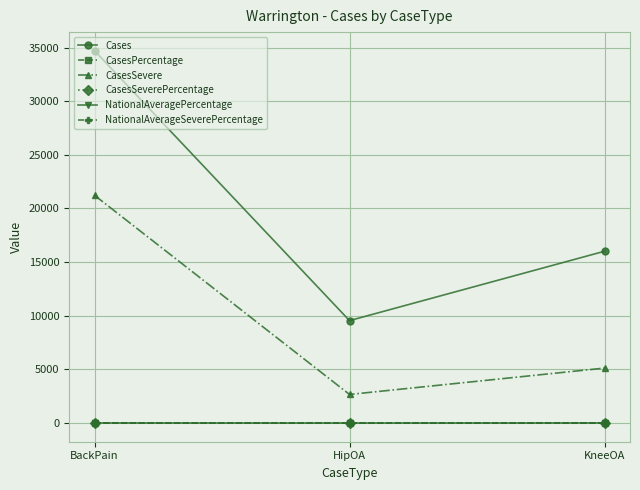

How many lines are shown in the chart?

6